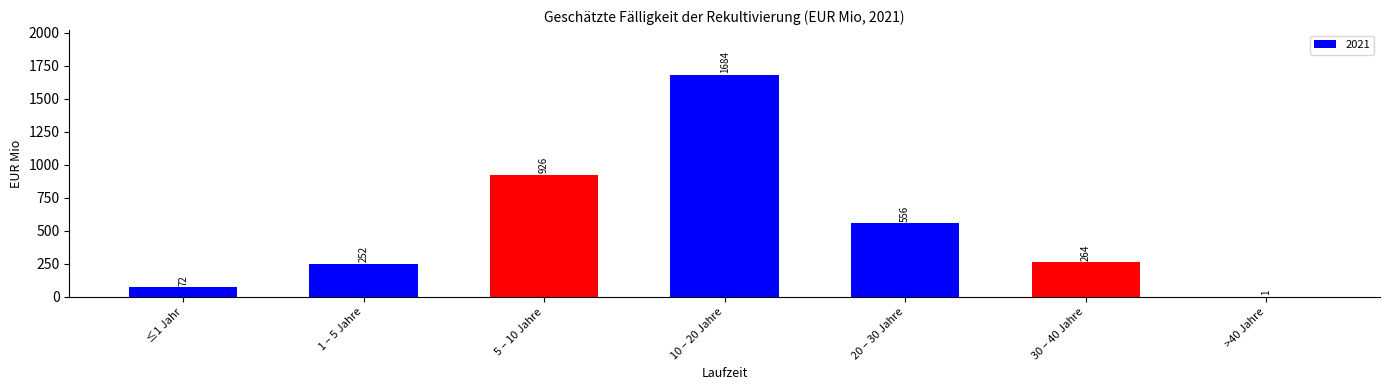

True or false: the data shows 926 at 5 – 10 Jahre.

True